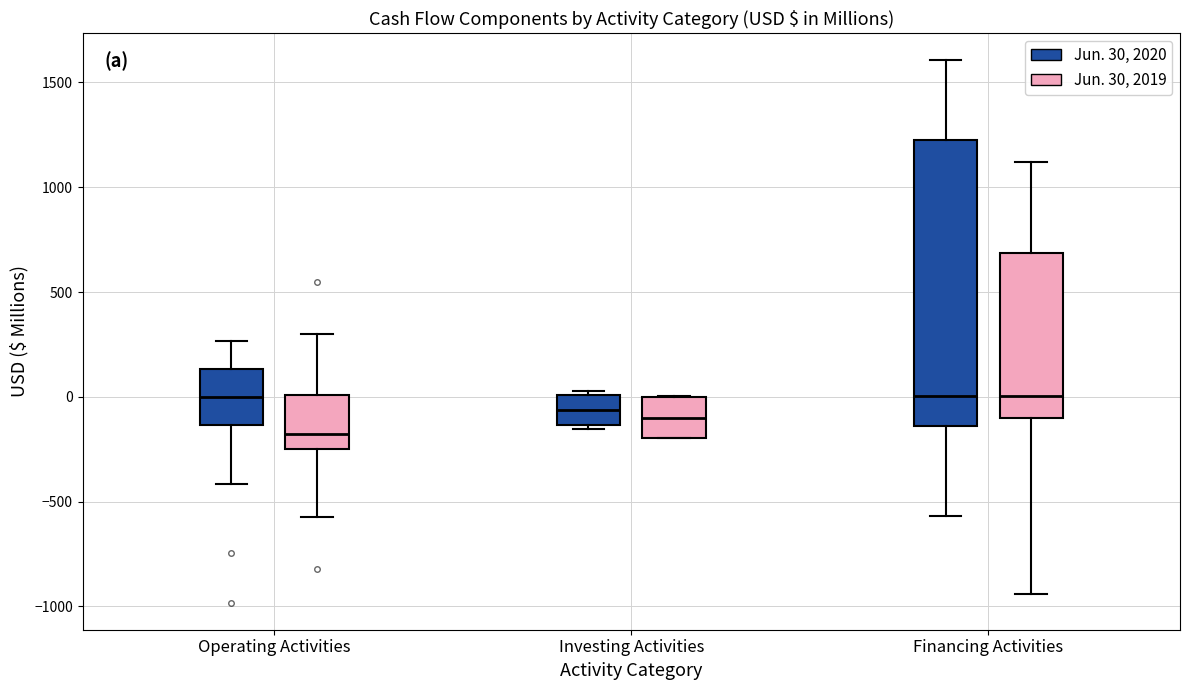

Where is the upper edge of the box for Operating Activities (Jun. 30, 2020) on the y-axis? The values are not printed on the chart, so give them approximately, as read against the axis.

150